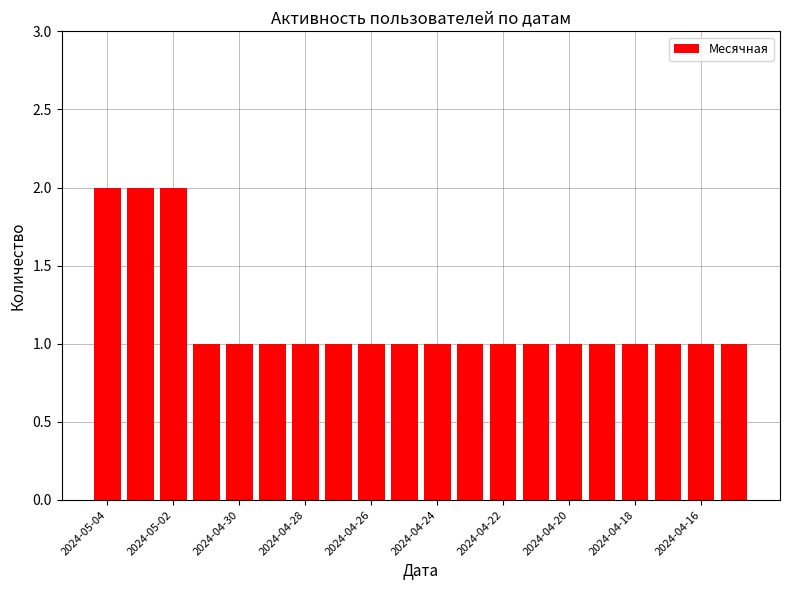

What is the sum of all values?

23